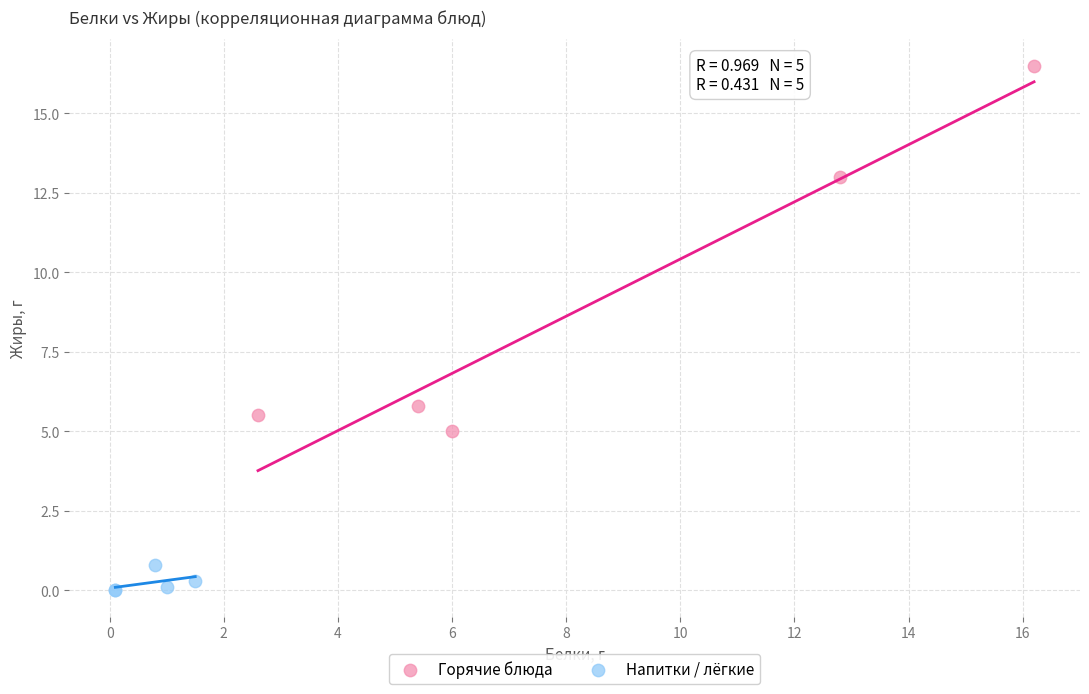

Which series reaches the minimum Y coordinate?

Напитки / лёгкие